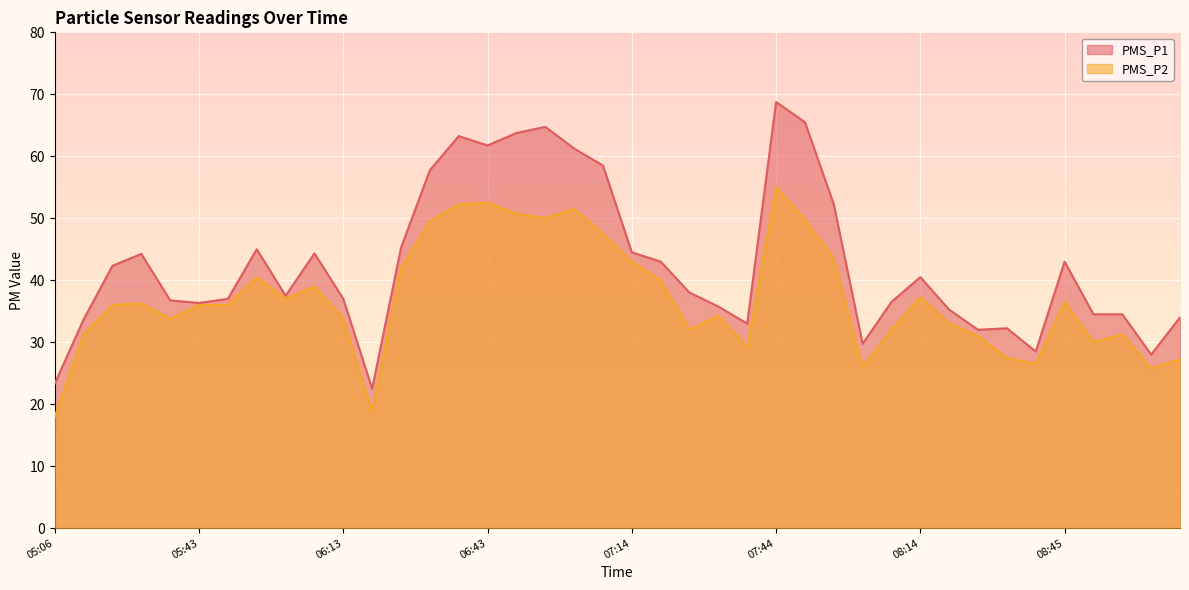

How many data points in PMS_P2 are above 36?

19